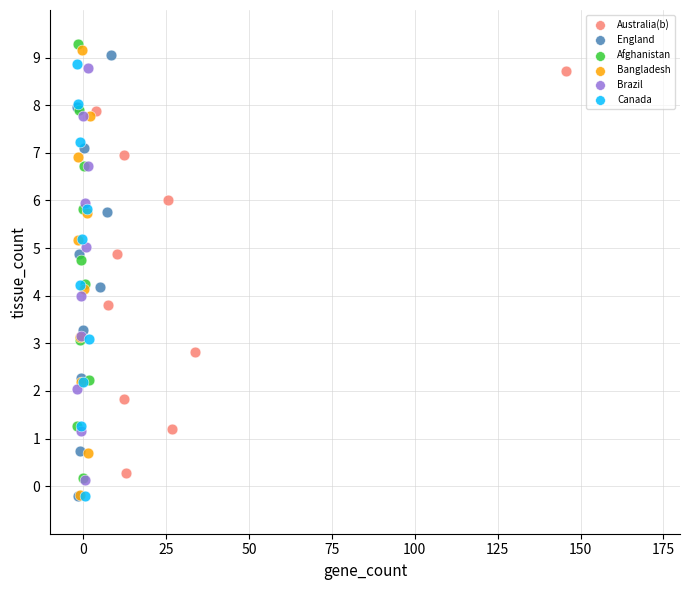

Which series reaches the maximum Y coordinate?

Afghanistan